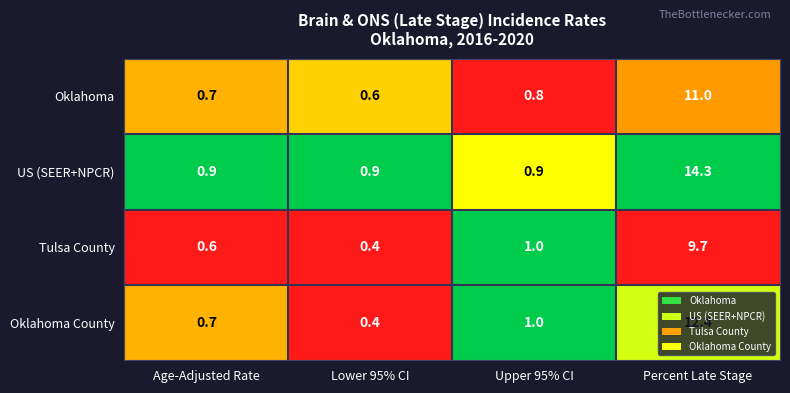

Is it true that Oklahoma County equals 0.4 at Lower 95% CI?

True